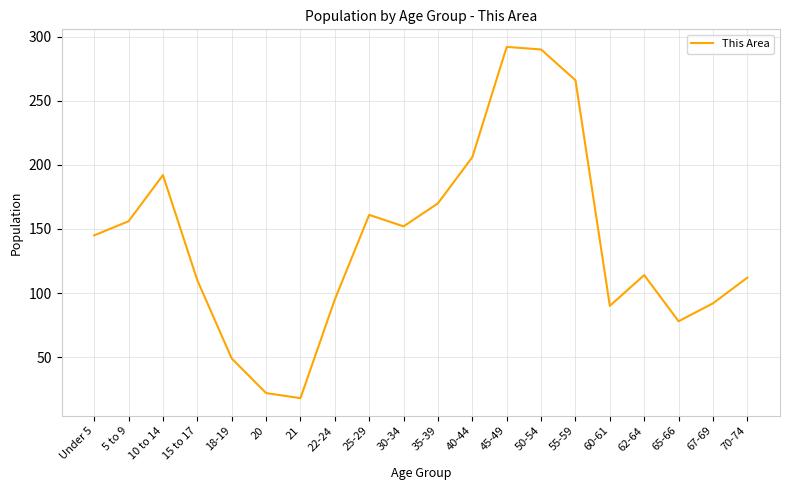

How many lines are shown in the chart?

1